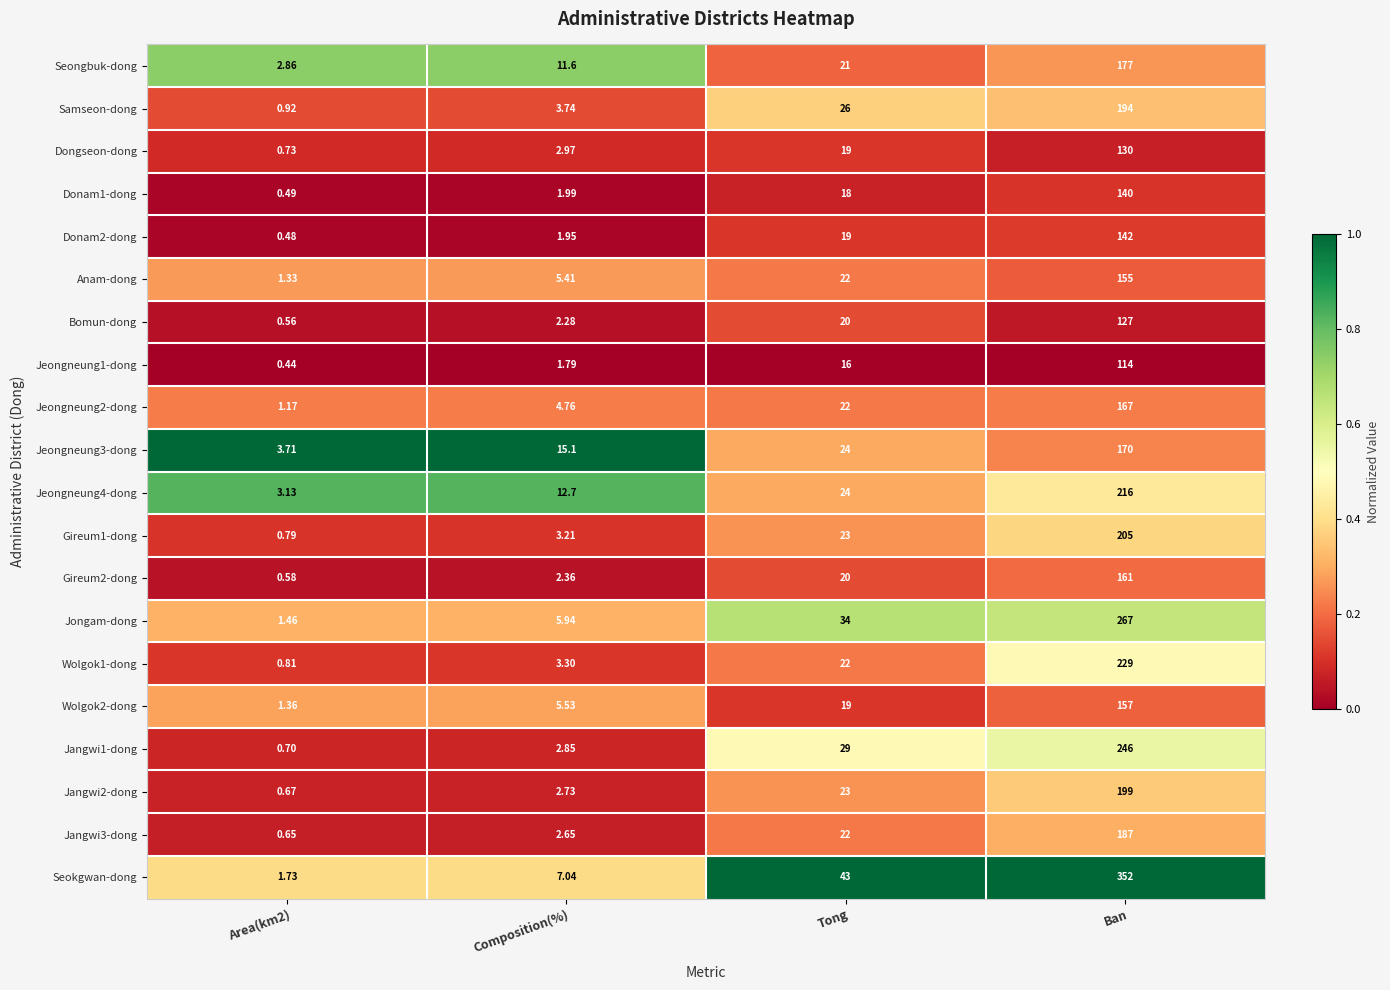

Is the value of Jangwi3-dong at Ban greater than the value of Seokgwan-dong at Composition(%)?

Yes